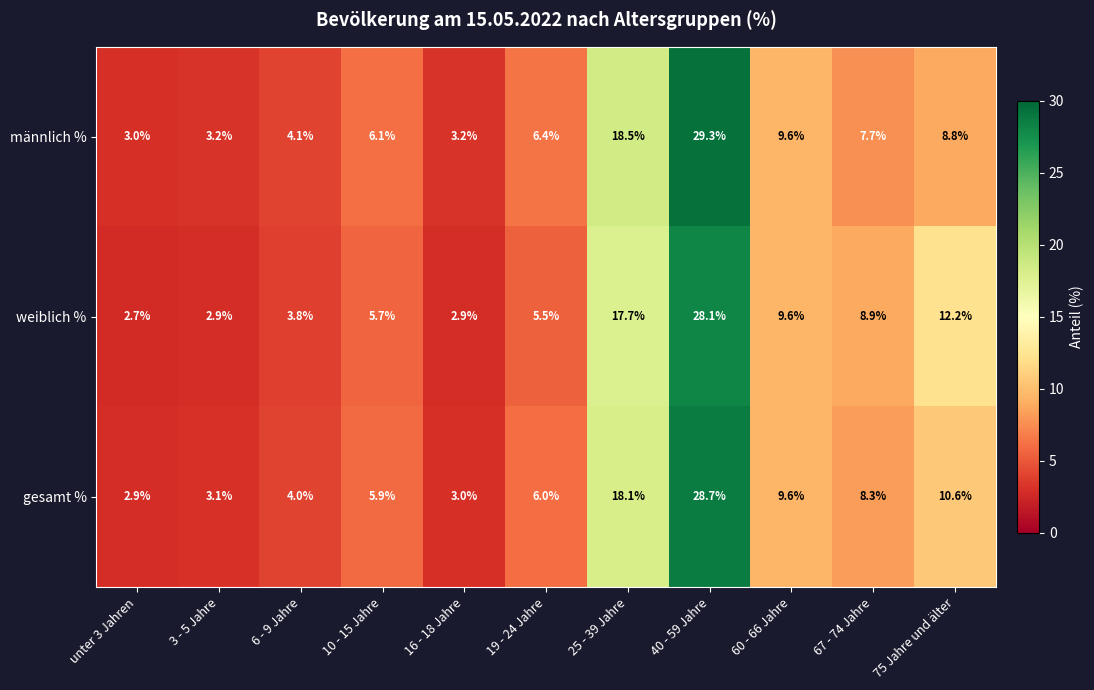

What is the difference between the second highest and minimum values in the männlich % series?

15.5